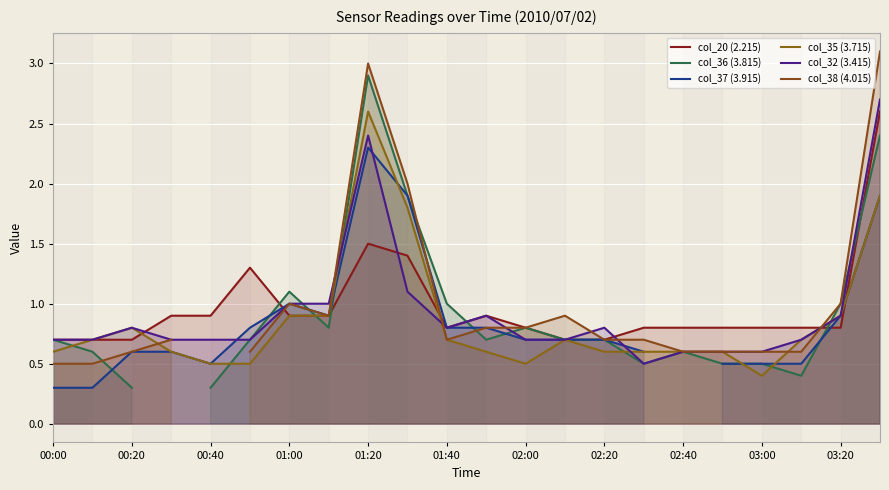

What is the value of the col_37 (3.915) point at the 9th from the left?

2.3